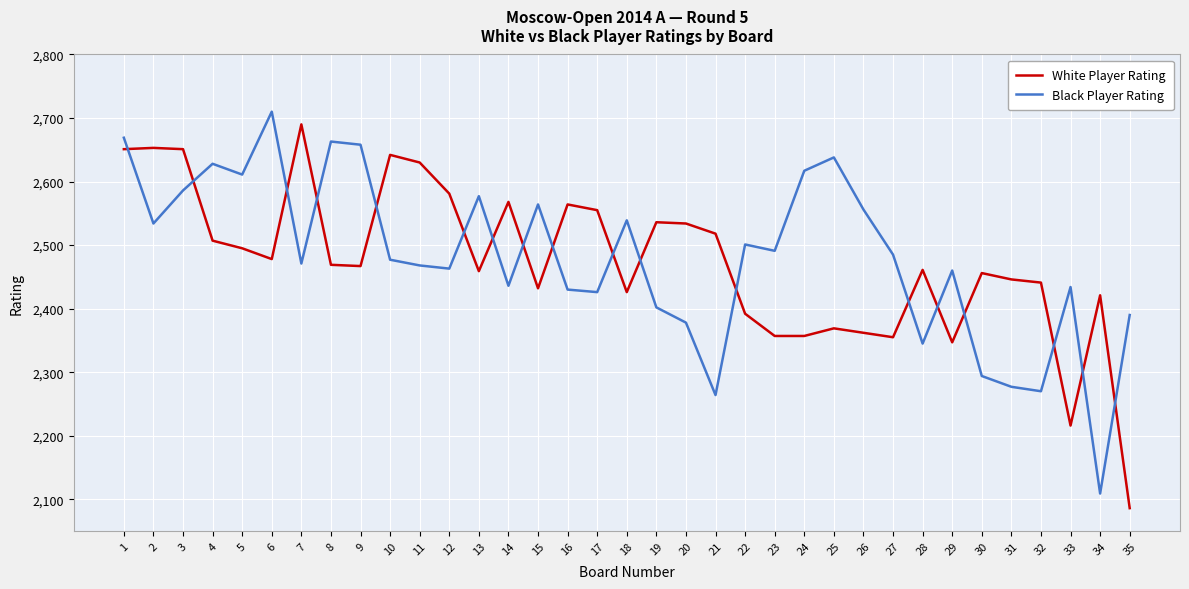

What is the difference between the maximum and minimum values in the White Player Rating series?

604